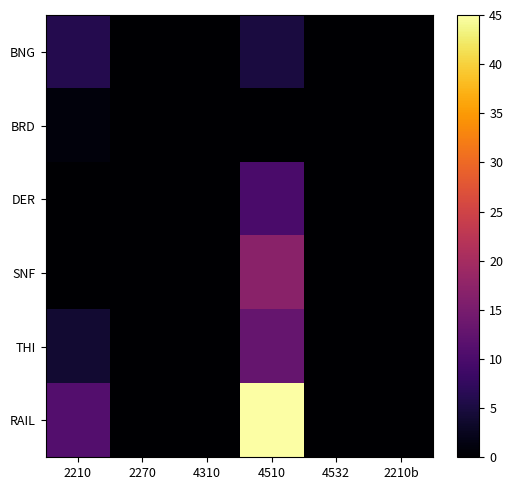

At which category is the sum across all series the highest?

4510